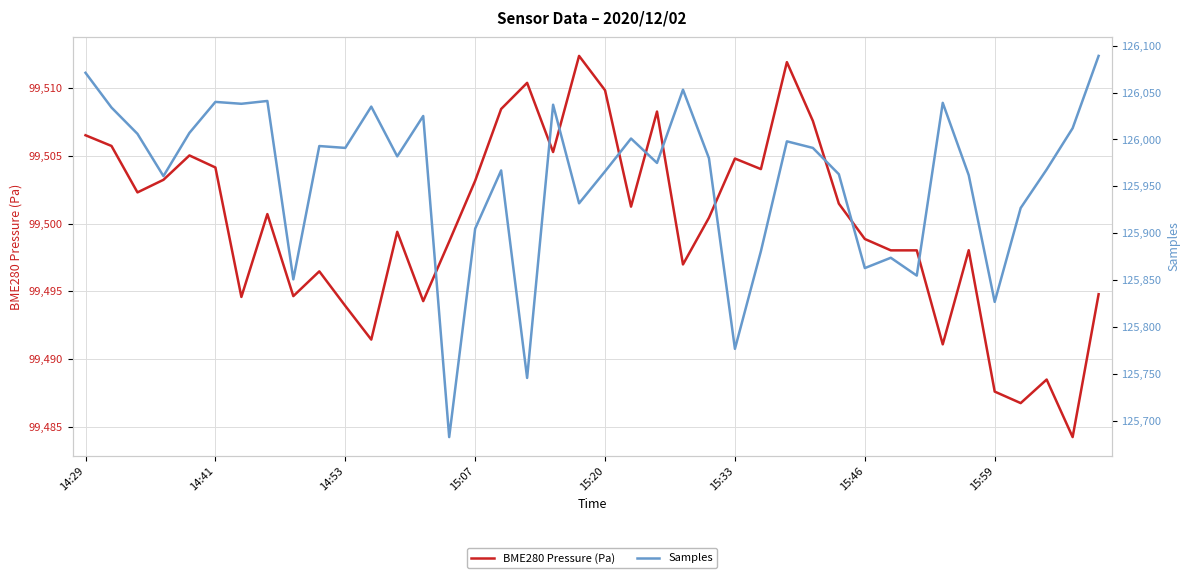

What position from the left is 23?

24